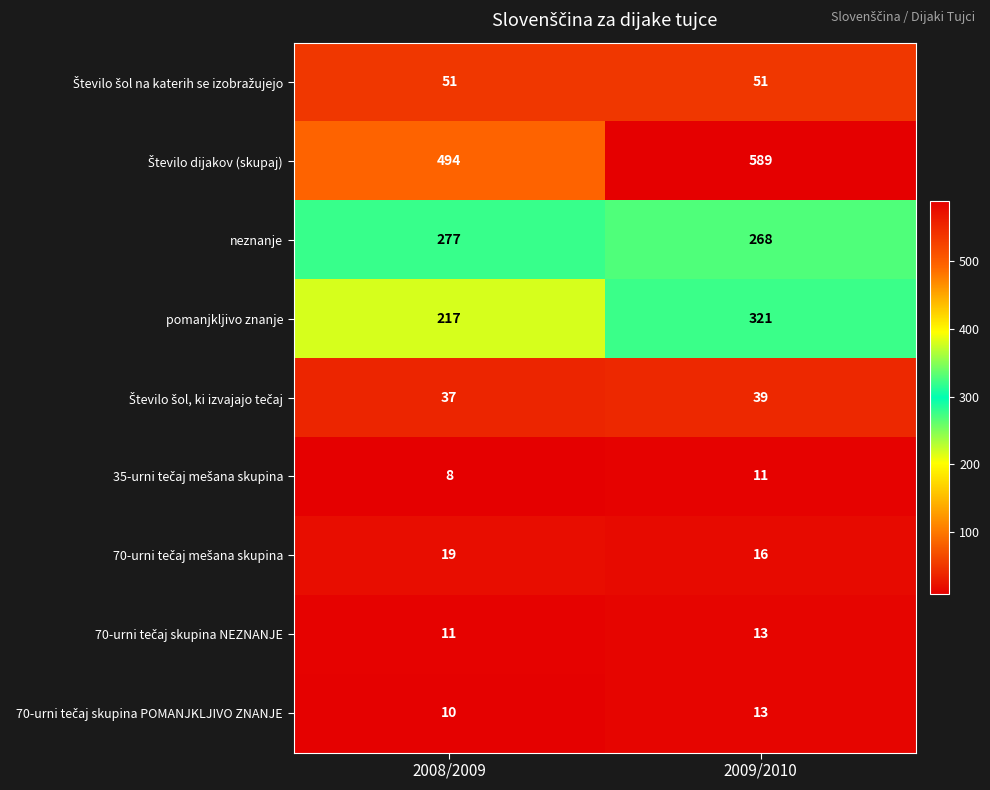

At which category is the sum across all series the highest?

2009/2010